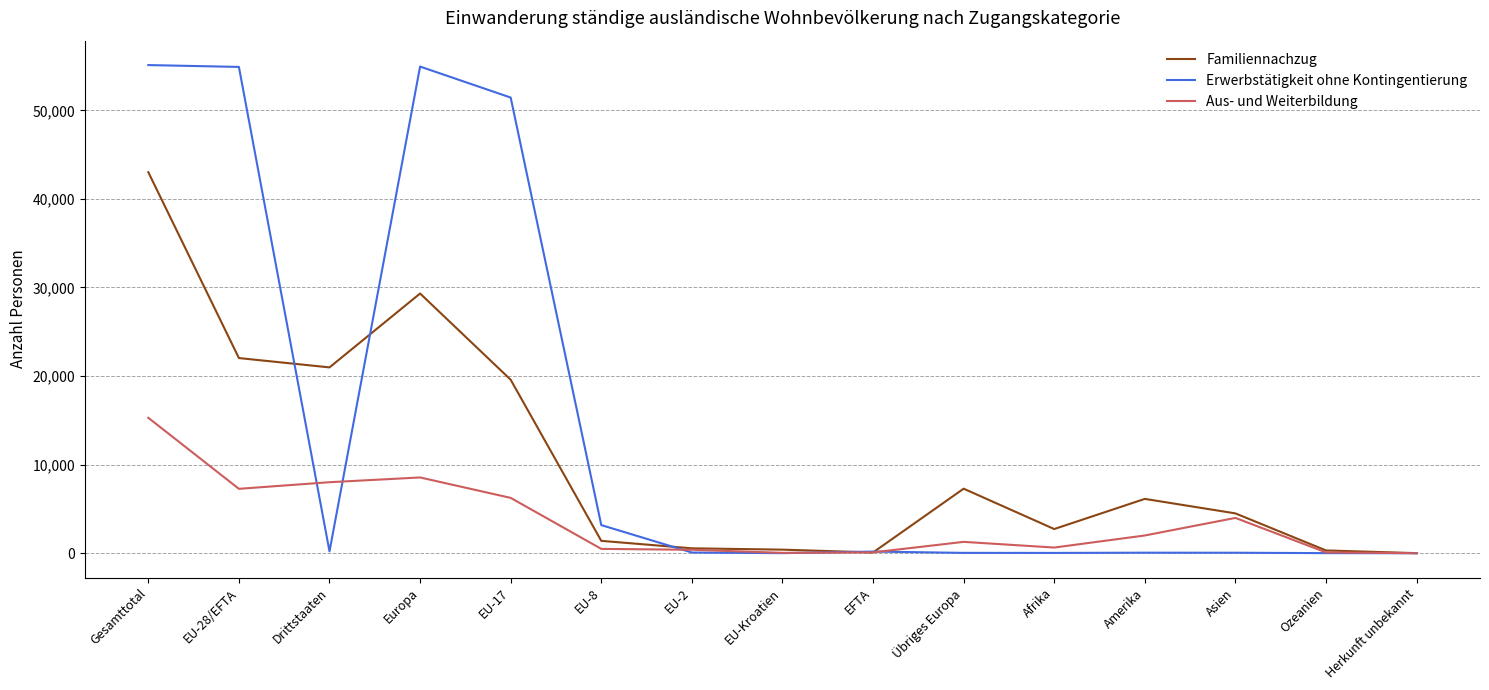

Between EU-Kroatien and Amerika, which series saw the biggest shift?

Familiennachzug